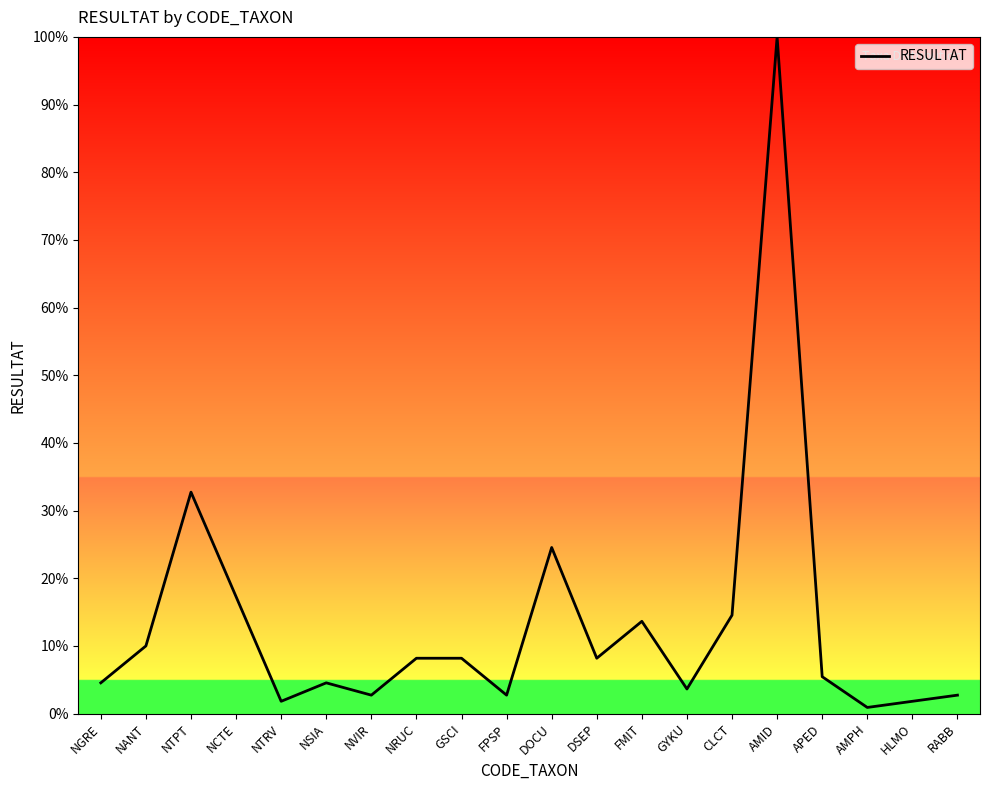

Does the chart have visible grid lines?

No